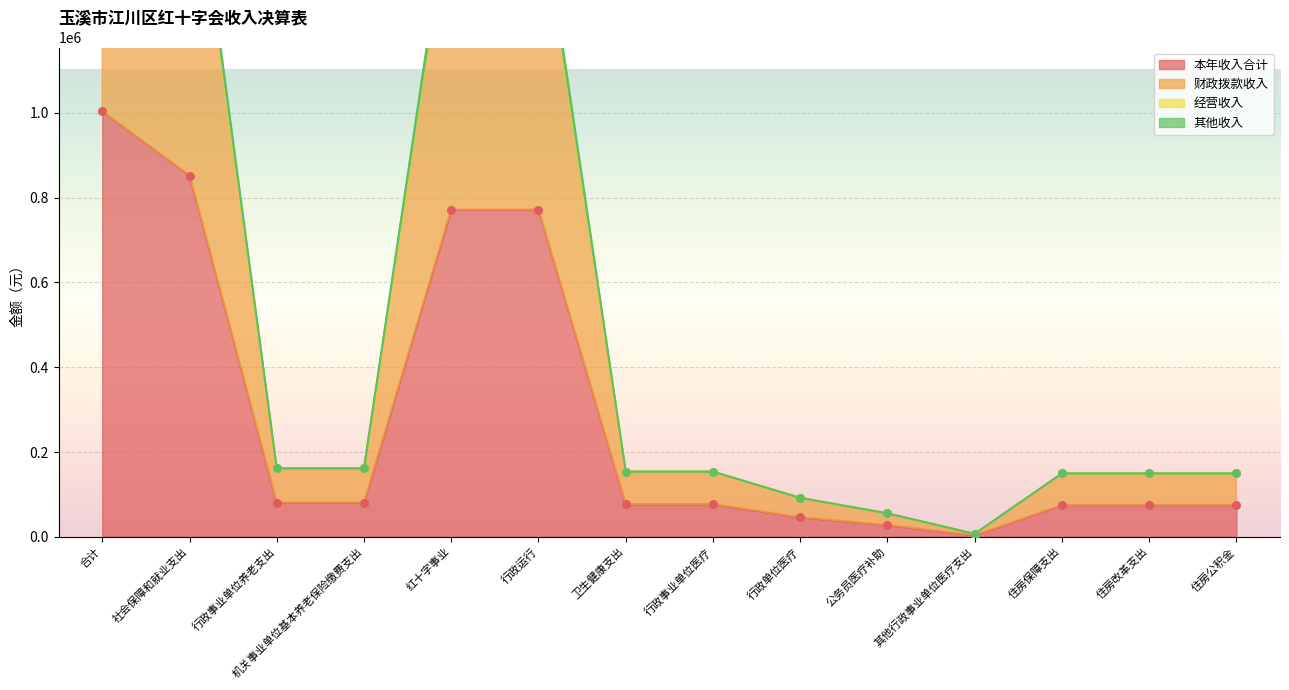

Which series contains the lowest Y value?

本年收入合计